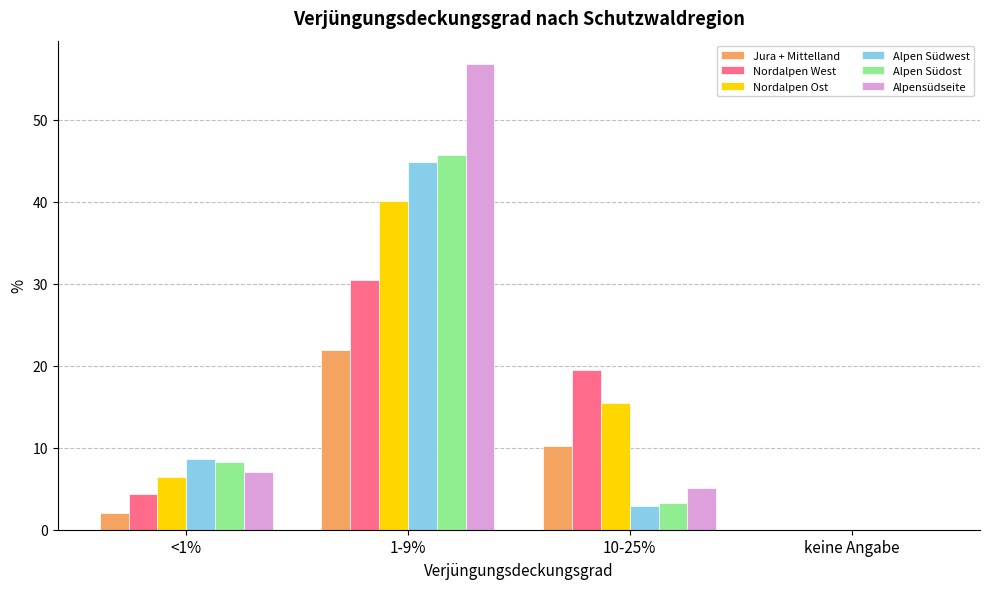

Which series changed the most between <1% and 10-25%?

Nordalpen West